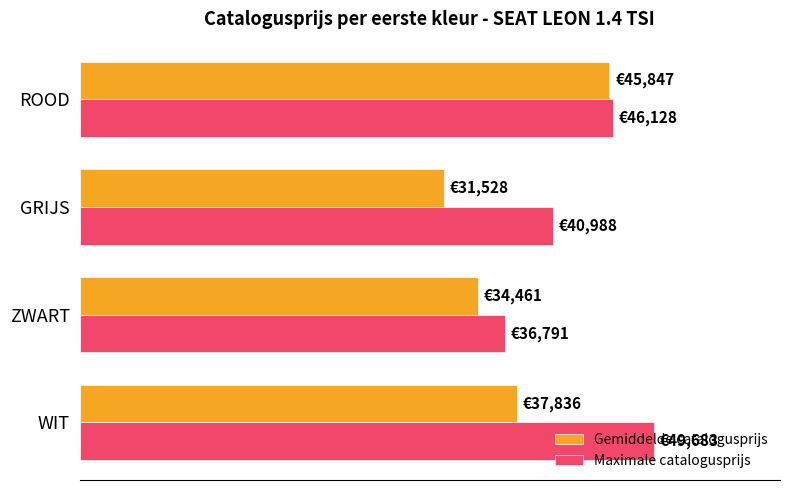

At which category is the sum across all series the highest?

ROOD